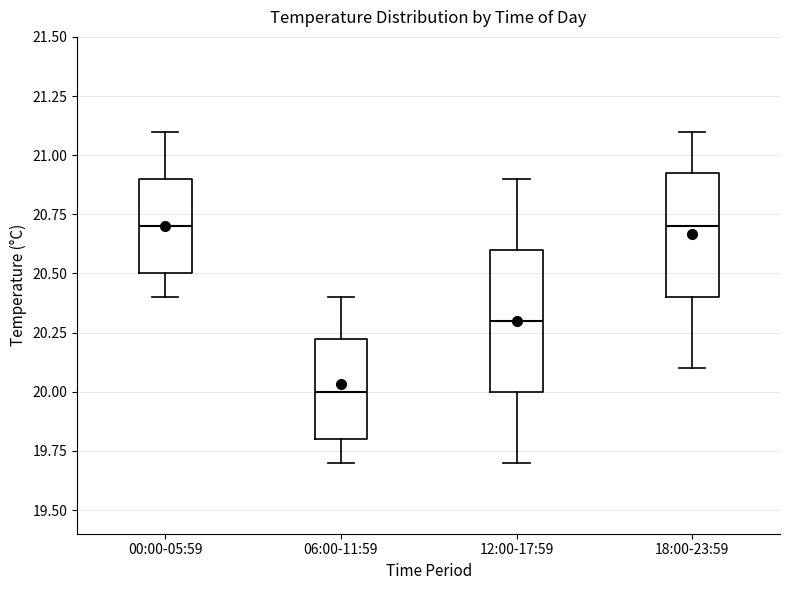

Reading left to right, transcribe this box plot: for each box, give where its median line is, the range the box spans, and where its two whiskers end, as read against the y-axis. The values are not printed on the chart, so give them approximately, as read against the axis.

00:00-05:59: median 20.70, box 20.50 to 20.90, whiskers 20.40 to 21.10
06:00-11:59: median 20.00, box 19.80 to 20.25, whiskers 19.70 to 20.40
12:00-17:59: median 20.30, box 20.00 to 20.60, whiskers 19.70 to 20.90
18:00-23:59: median 20.70, box 20.40 to 20.95, whiskers 20.10 to 21.10